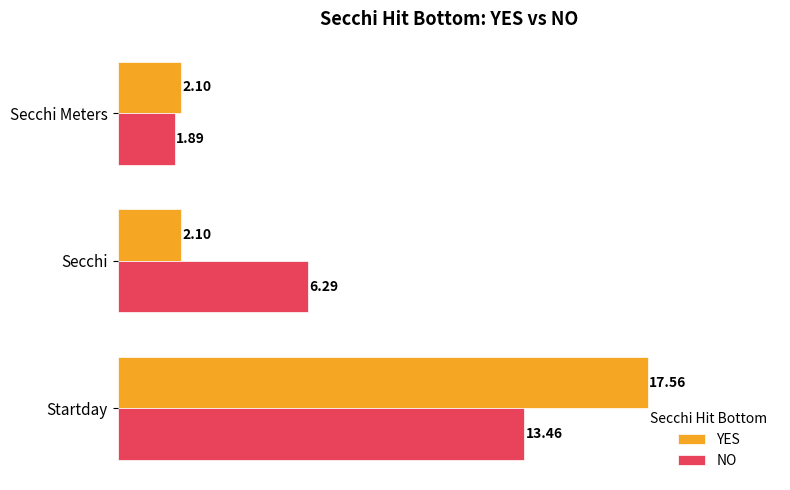

At which label does NO reach its peak?

Startday